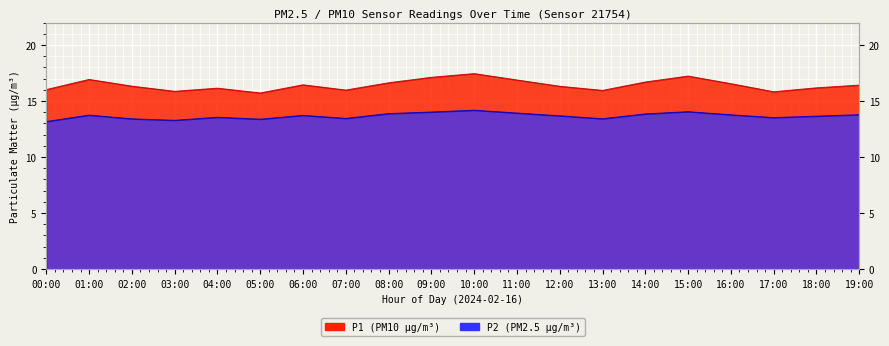

Where is the first local minimum for P2?

03:00